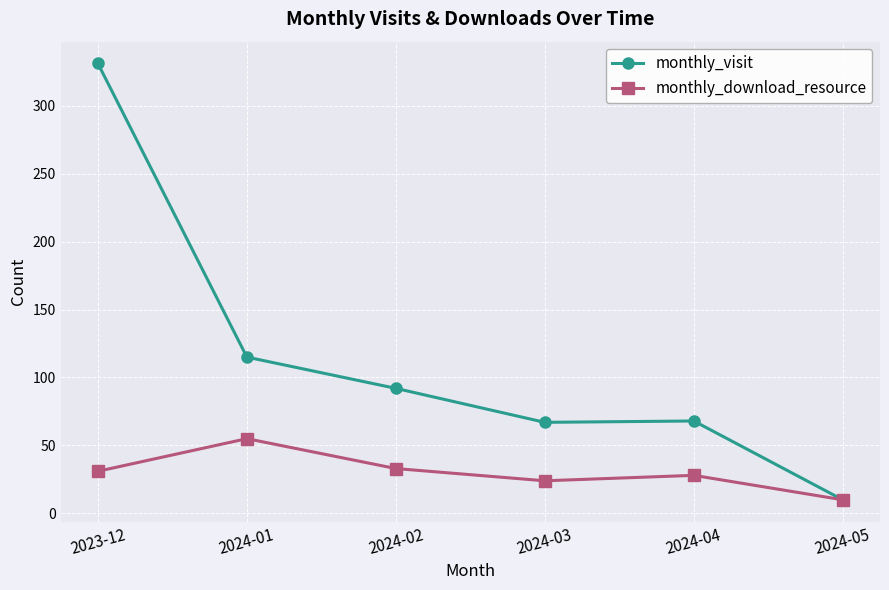

Is it true that monthly_download_resource equals 46 at 2024-04?

False